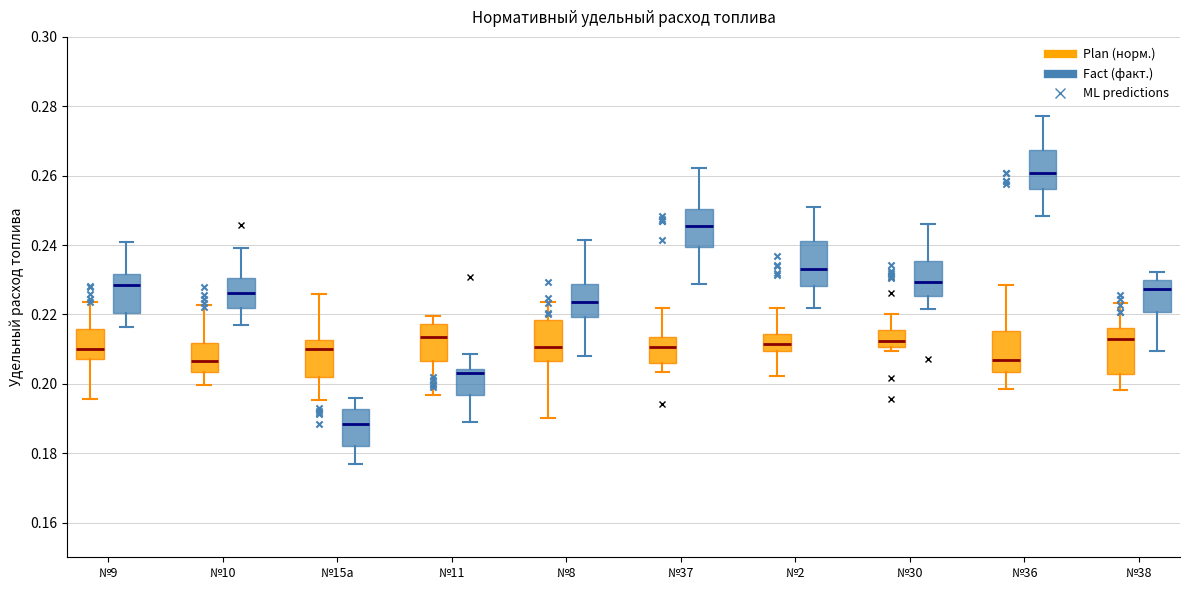

Which box has the highest median line?

№36 (Fact (факт.))